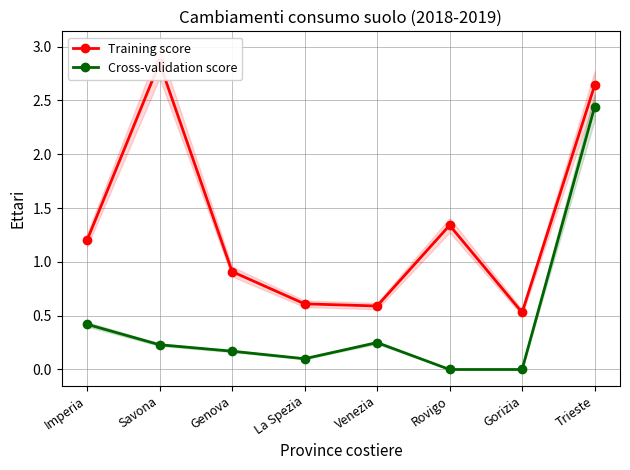

Is this an area chart (filled region under the line)?

No